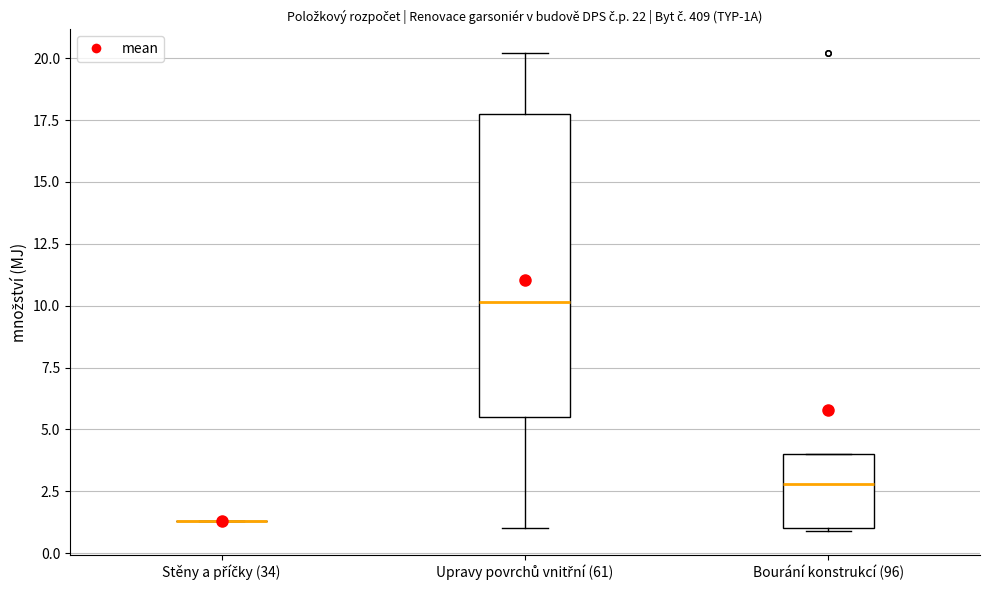

Comparing the boxes themselves (not the whiskers), which one is the tallest?

Upravy povrchů vnitřní (61)